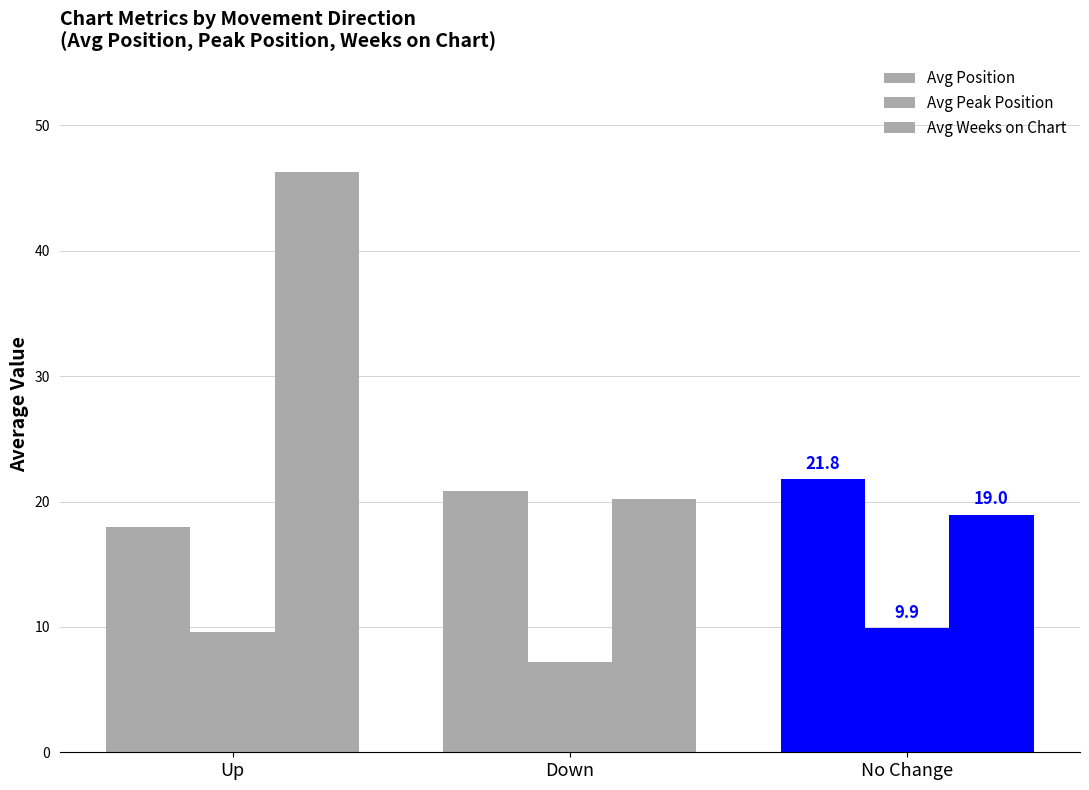

Between Down and Up, which is larger?

Down